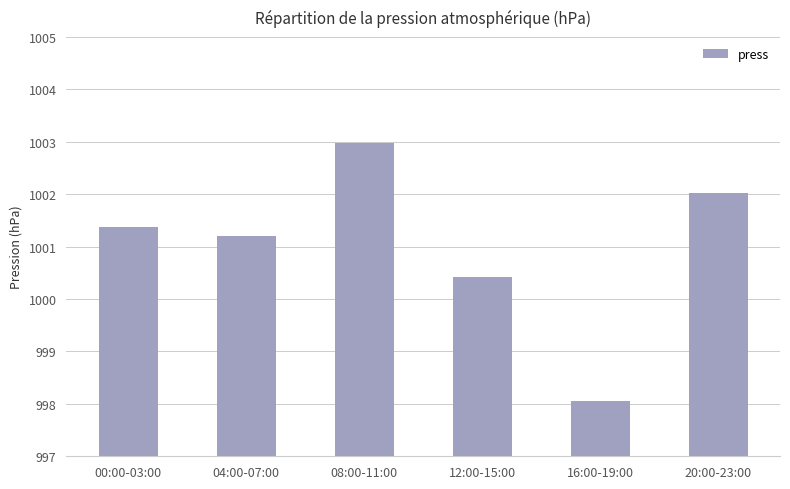

Where is the data nearest to the value 1000?

12:00-15:00